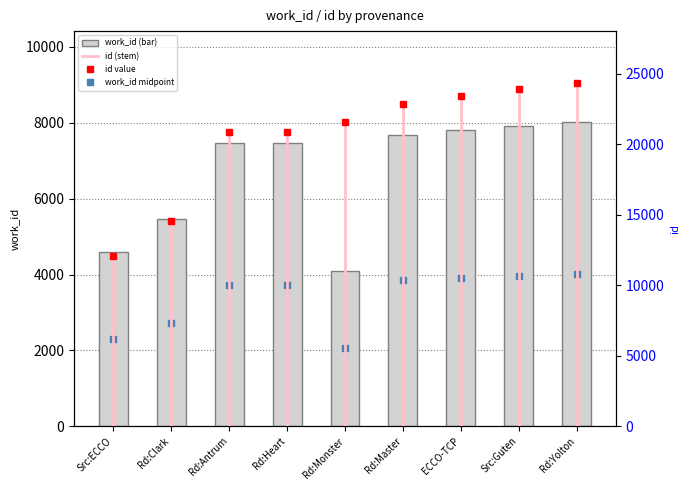

Is it true that the value at Rd:Clark is 5452?

True